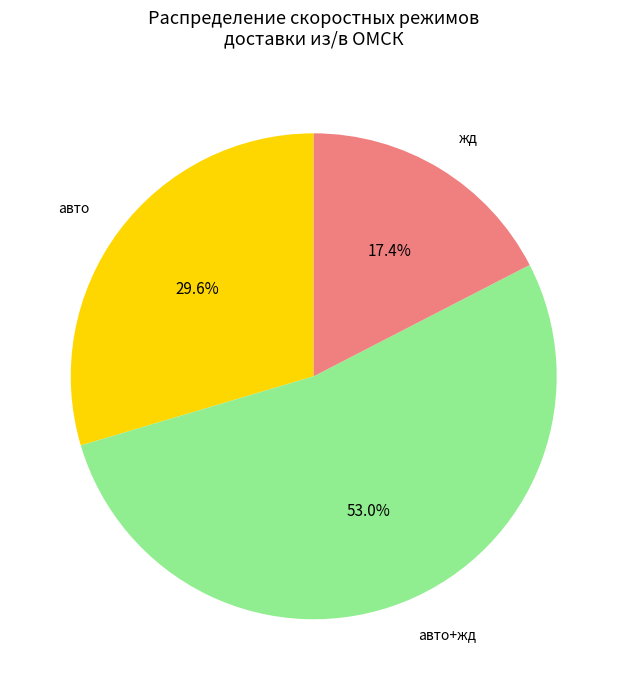

Count the number of slices in the pie.

3